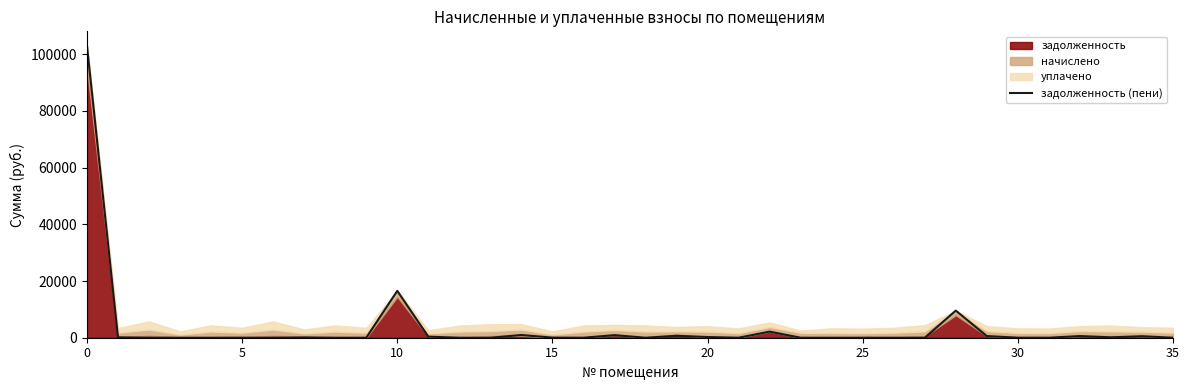

What is the difference between the second highest and minimum values?

16517.2